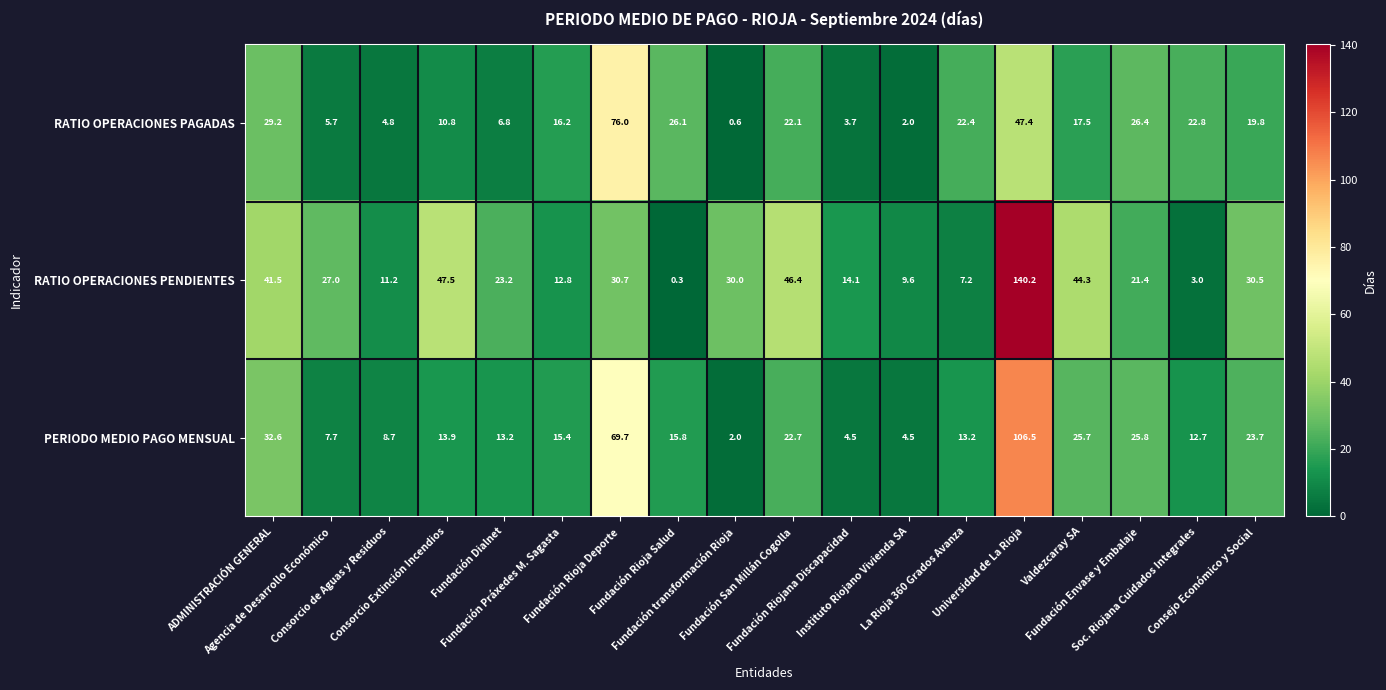

What is the smallest value displayed?

0.3